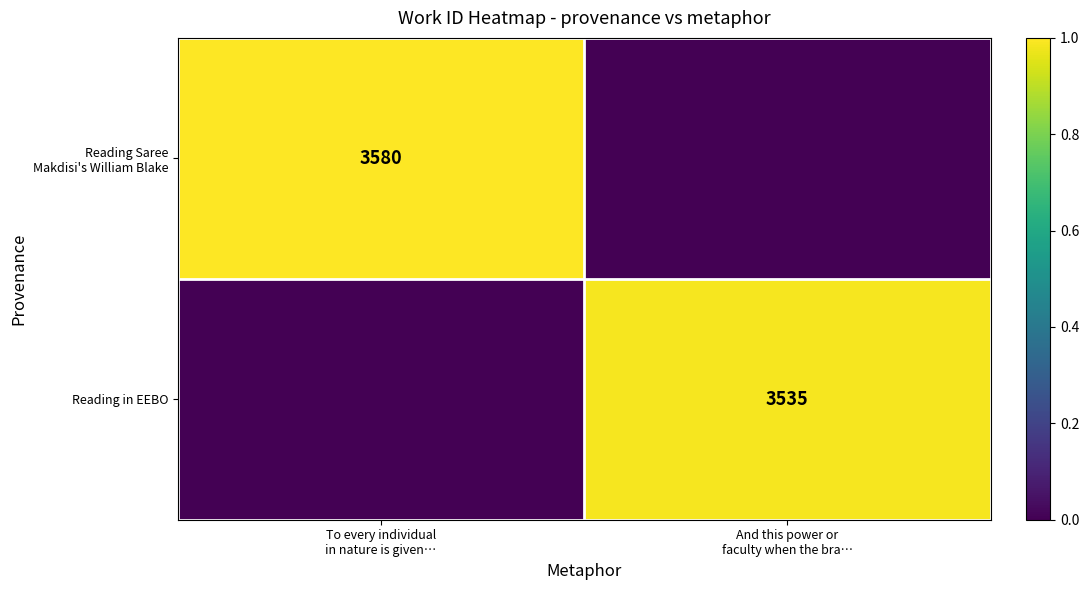

What is the difference between the maximum and minimum values in the Reading Saree Makdisi's William Blake series?

1.0